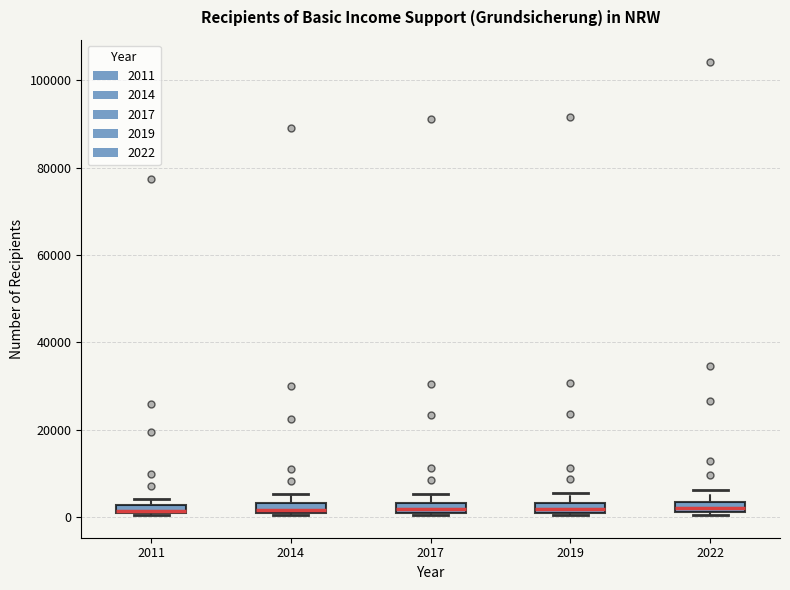

Where is the lower edge of the box at x = 2017 on the y-axis? The values are not printed on the chart, so give them approximately, as read against the axis.

2000